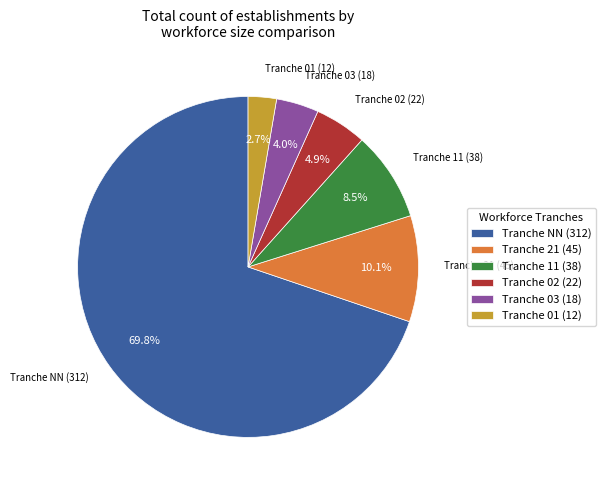

Approximately how many times larger is the value at Tranche 02 (22) compared to Tranche 01 (12)?

1.8